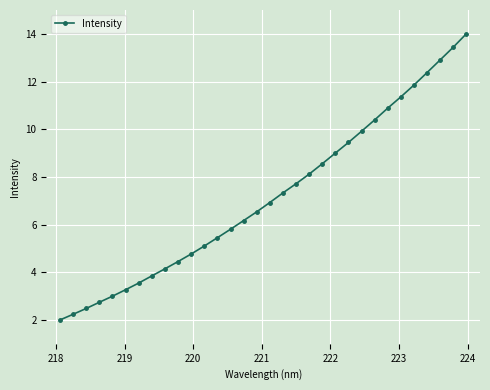

What is the difference between the second highest and second lowest values?

11.2